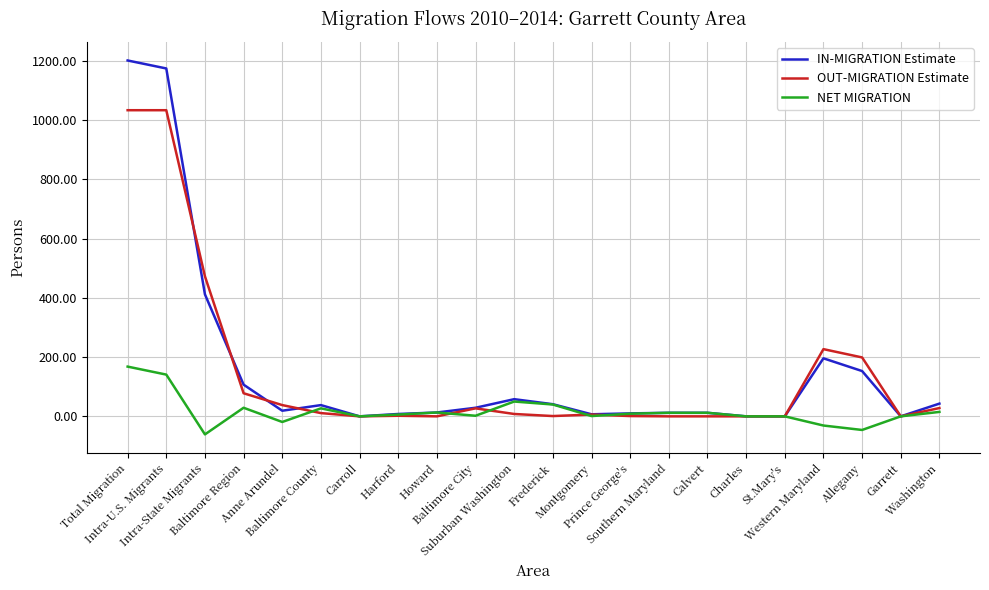

Which series has the largest range (max minus min)?

IN-MIGRATION Estimate